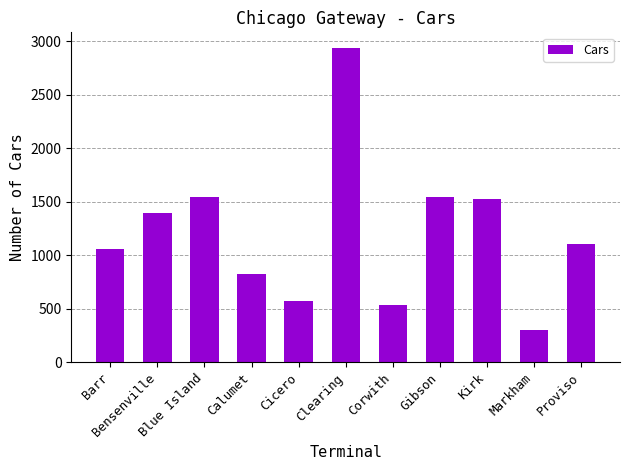

Is it true that the value at Proviso is 1107?

True